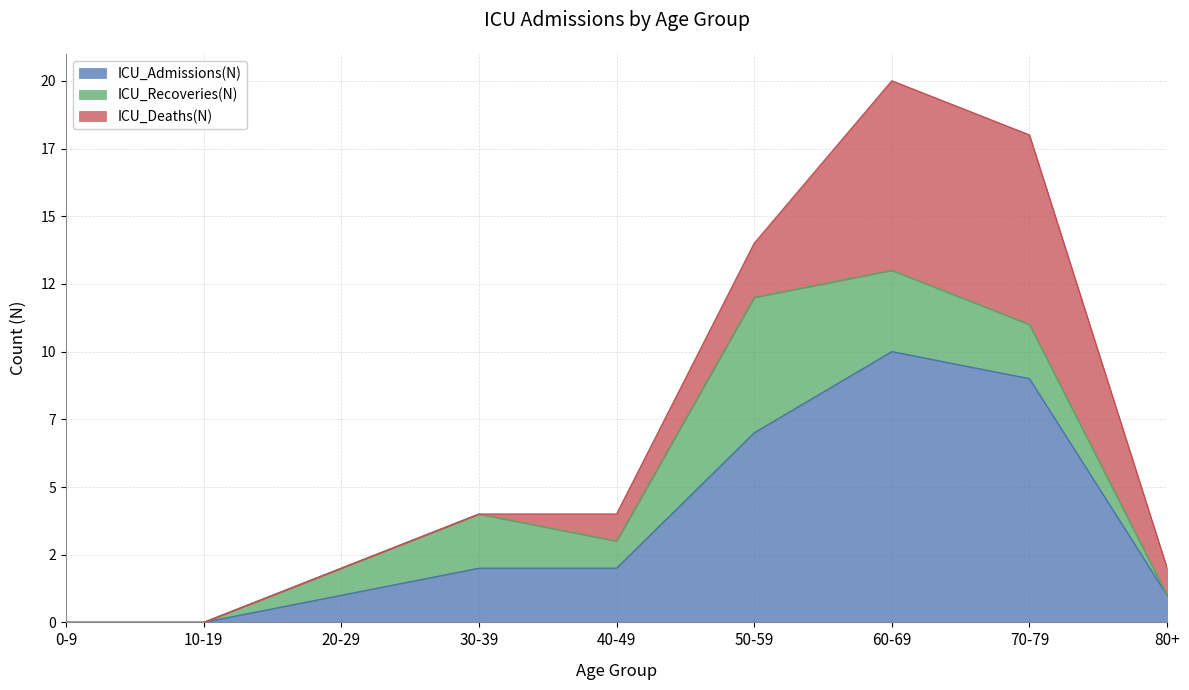

True or false: ICU_Admissions(N) and ICU_Deaths(N) cross at least once.

False